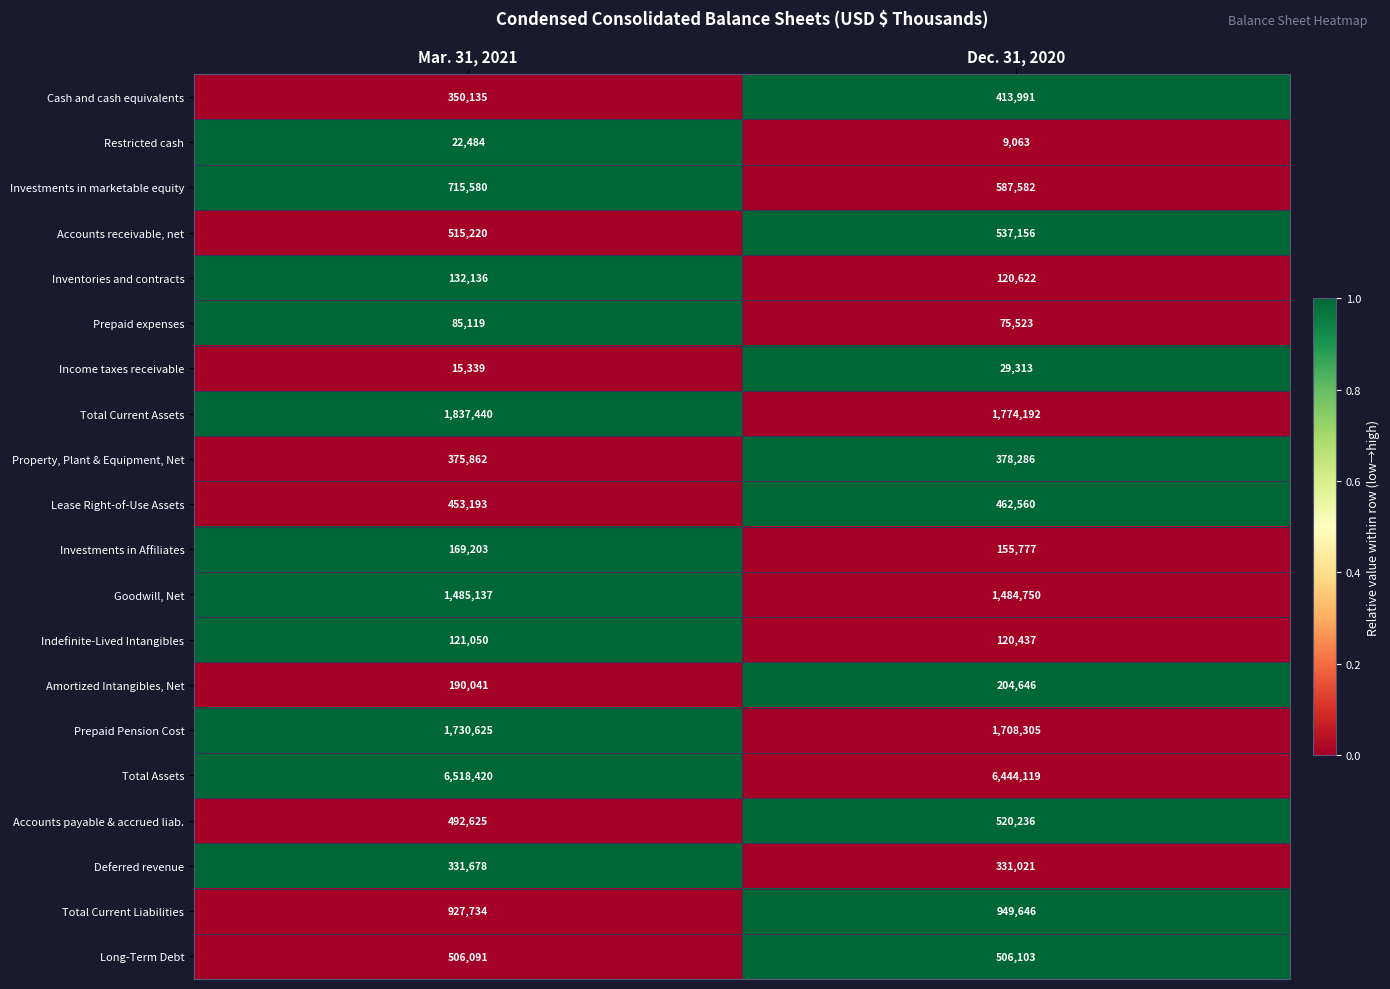

What is the maximum value for Investments in Affiliates?

169203